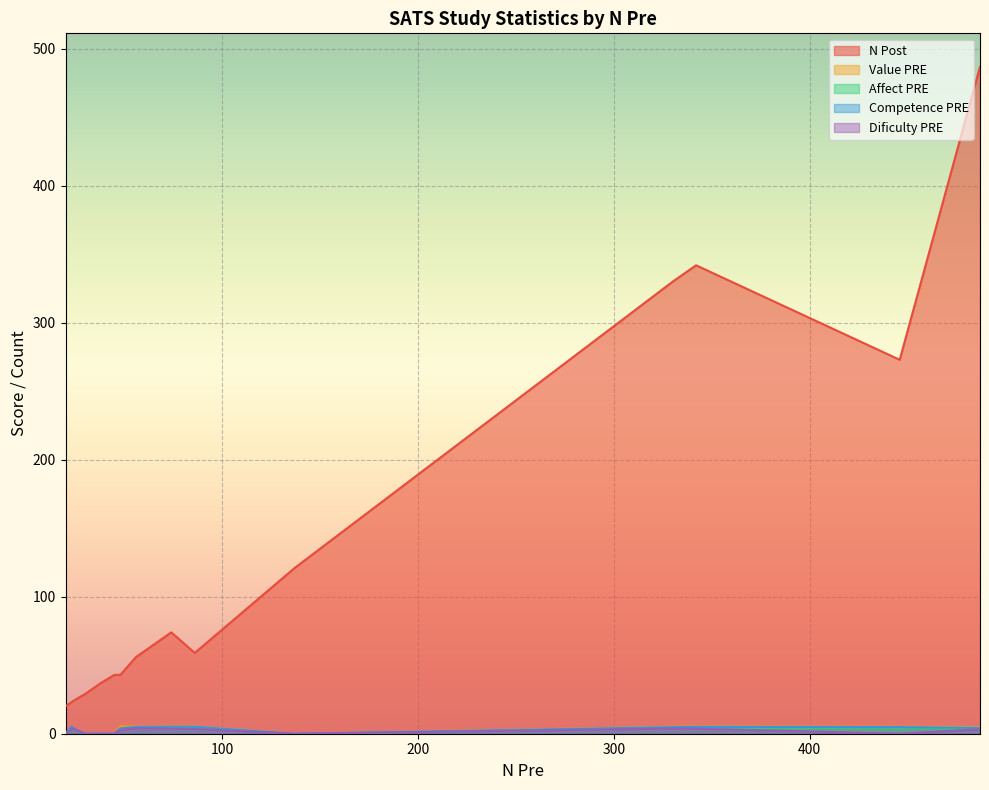

True or false: Affect PRE has more than 0 interior local peaks.

True